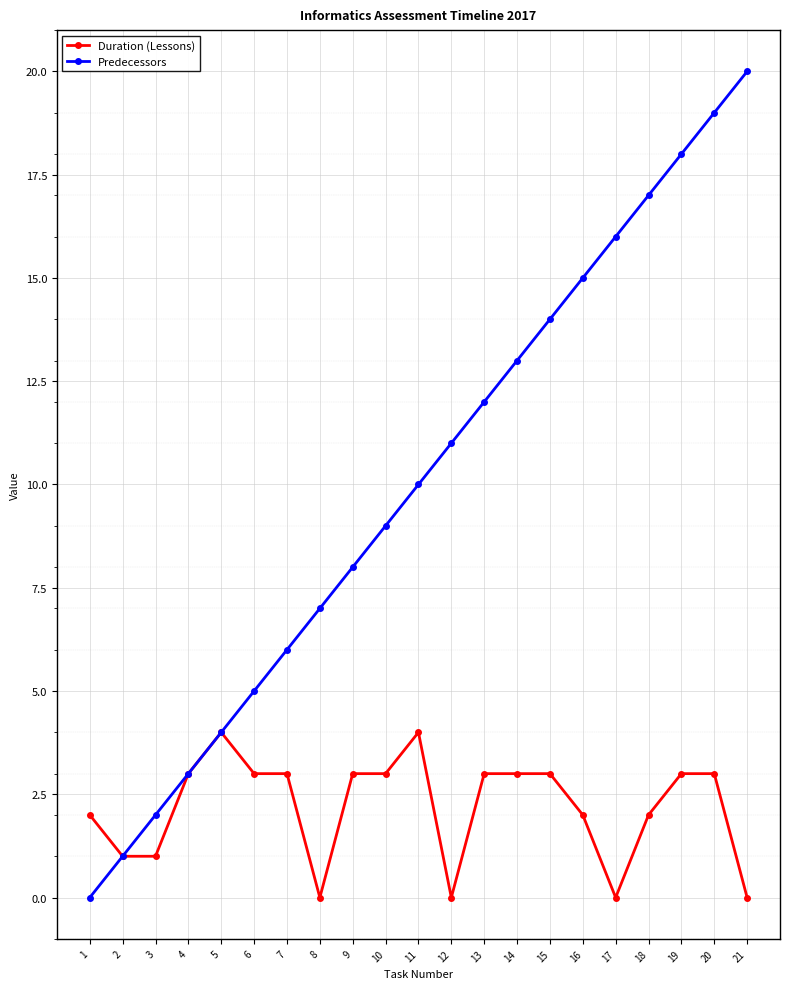

What is the average value of the Predecessors series?

10